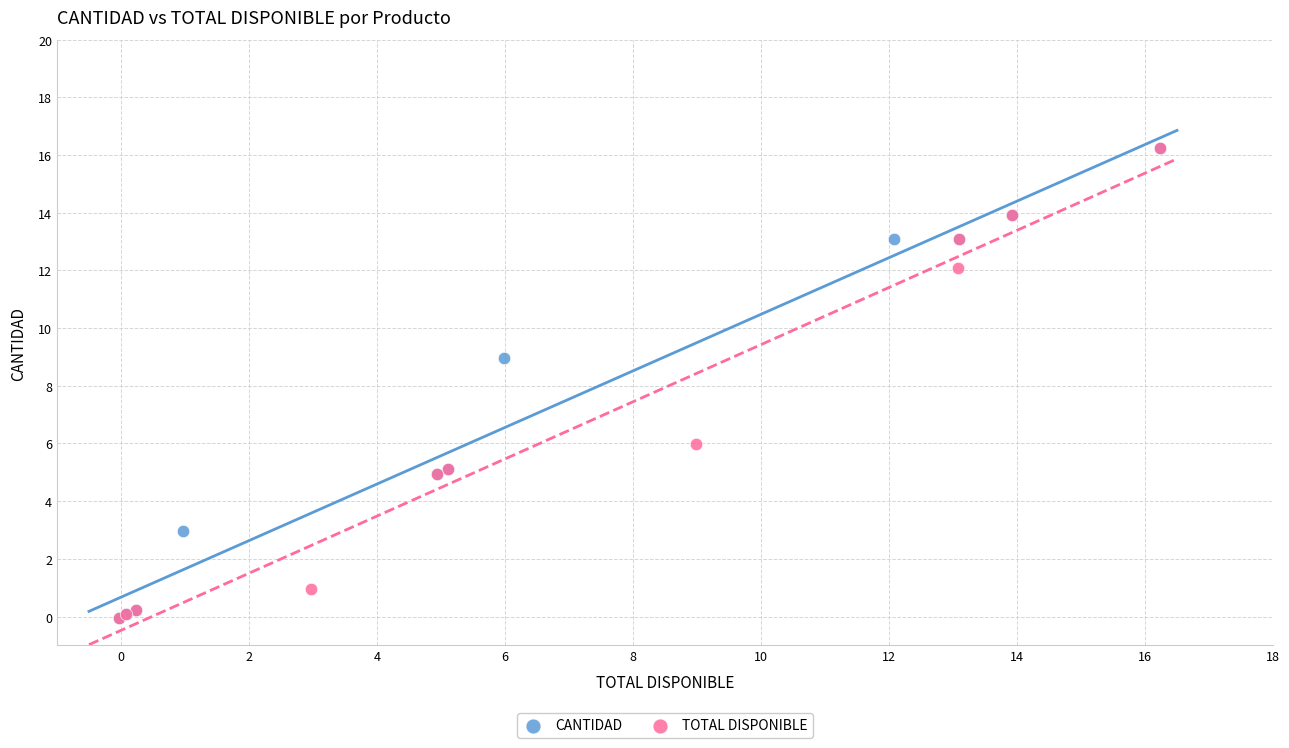

What are all the series names shown in the legend?

CANTIDAD, TOTAL DISPONIBLE